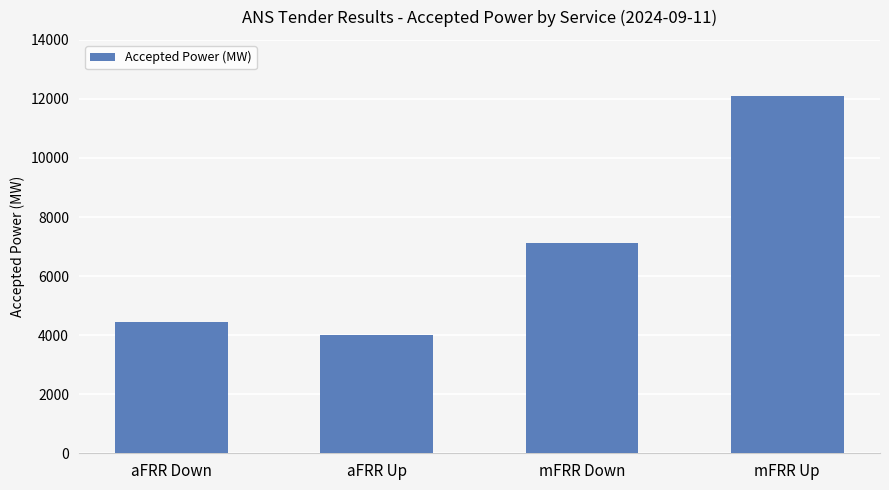

What is the change in value from aFRR Down to mFRR Down?

+2651